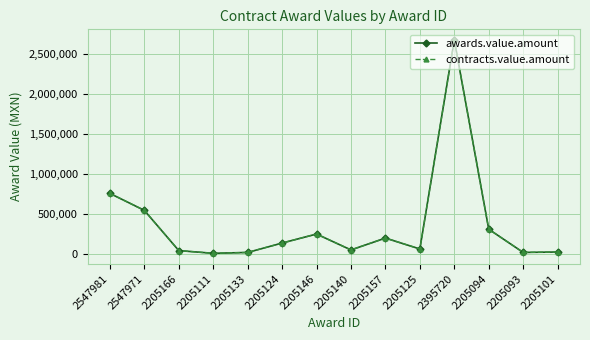

True or false: awards.value.amount has a value of 1085792.4 at 2547981.

False